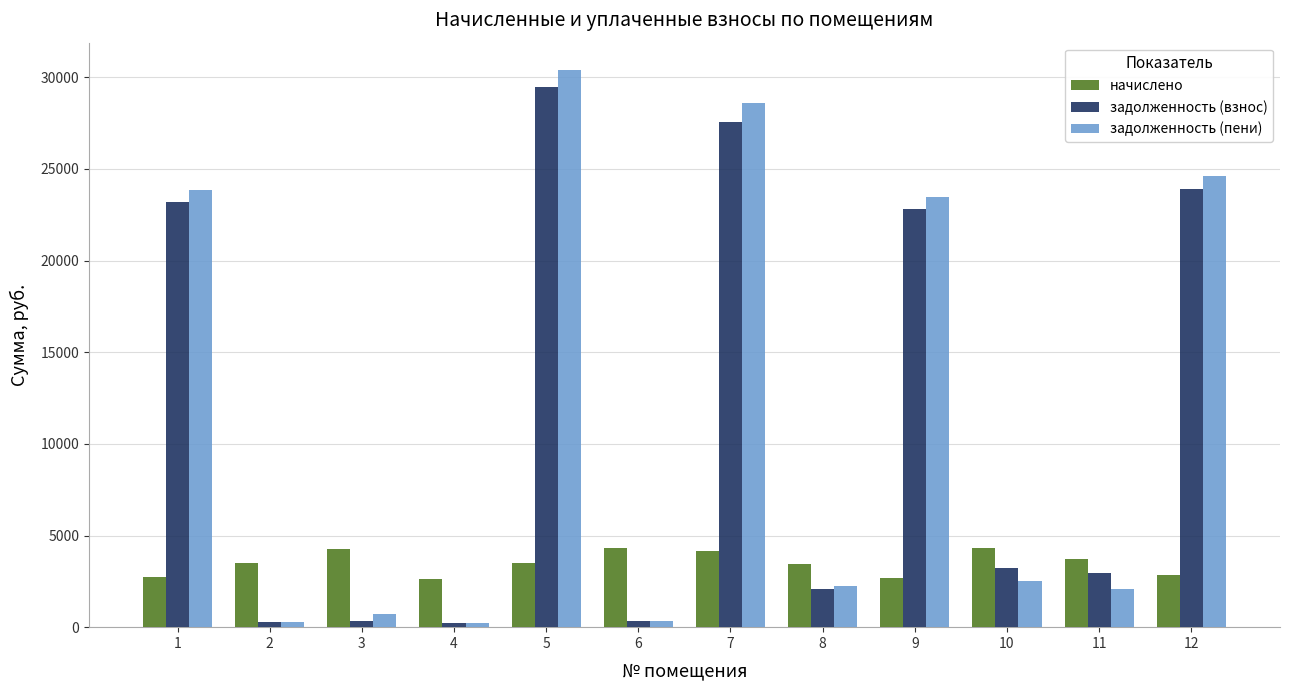

At which label does задолженность (взнос) first exceed 3234?

1